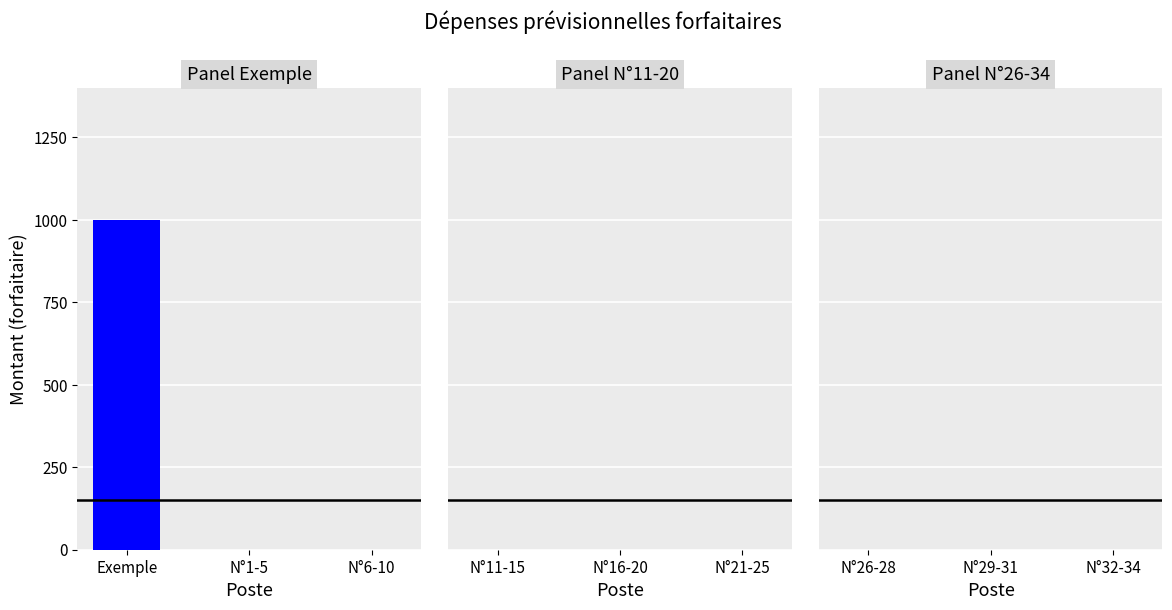

What is the change in value from Exemple to N°6-10?

-1000